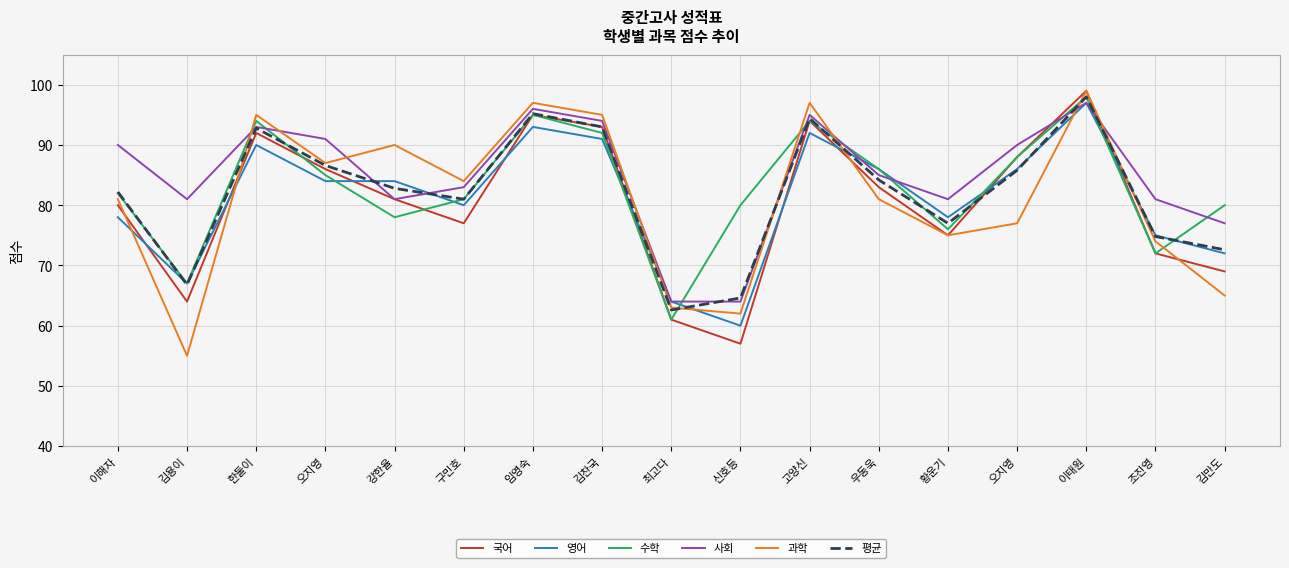

Does the chart have visible grid lines?

Yes